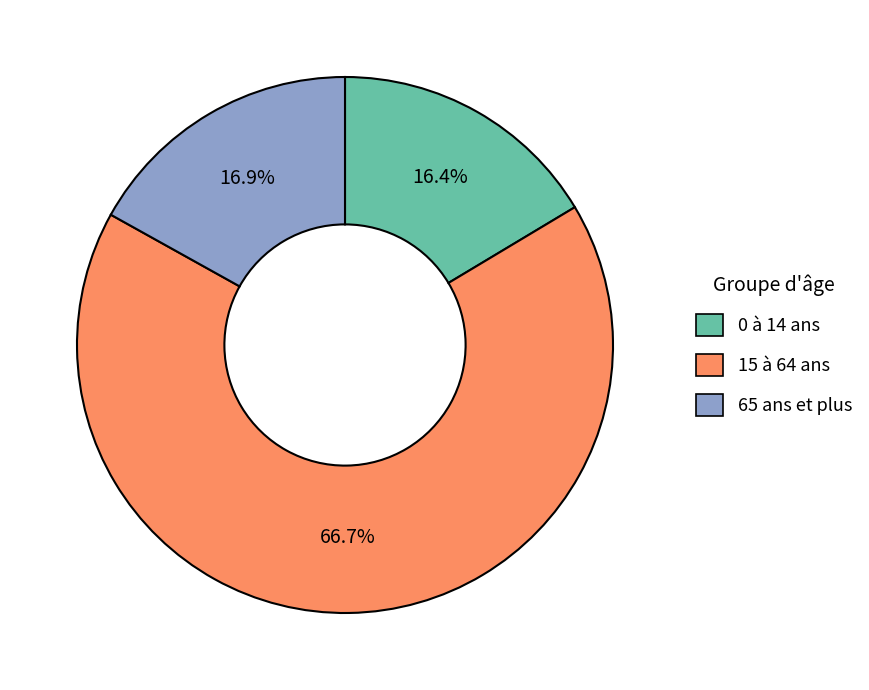

The 15 à 64 ans slice represents 79% of the pie. True or false?

False